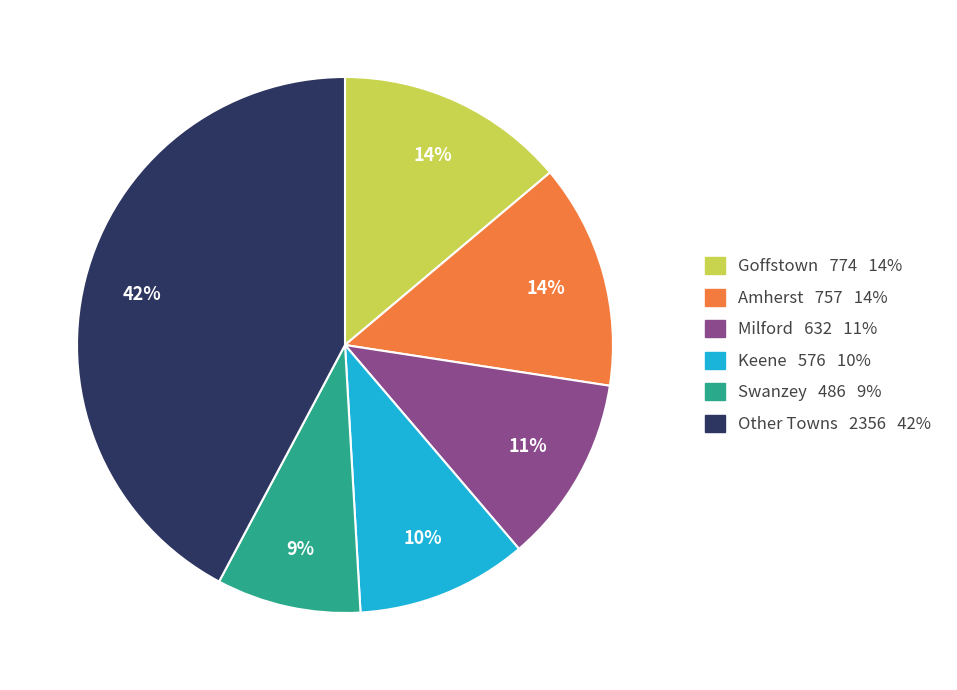

To the nearest percent, what is the average slice percentage?

17%